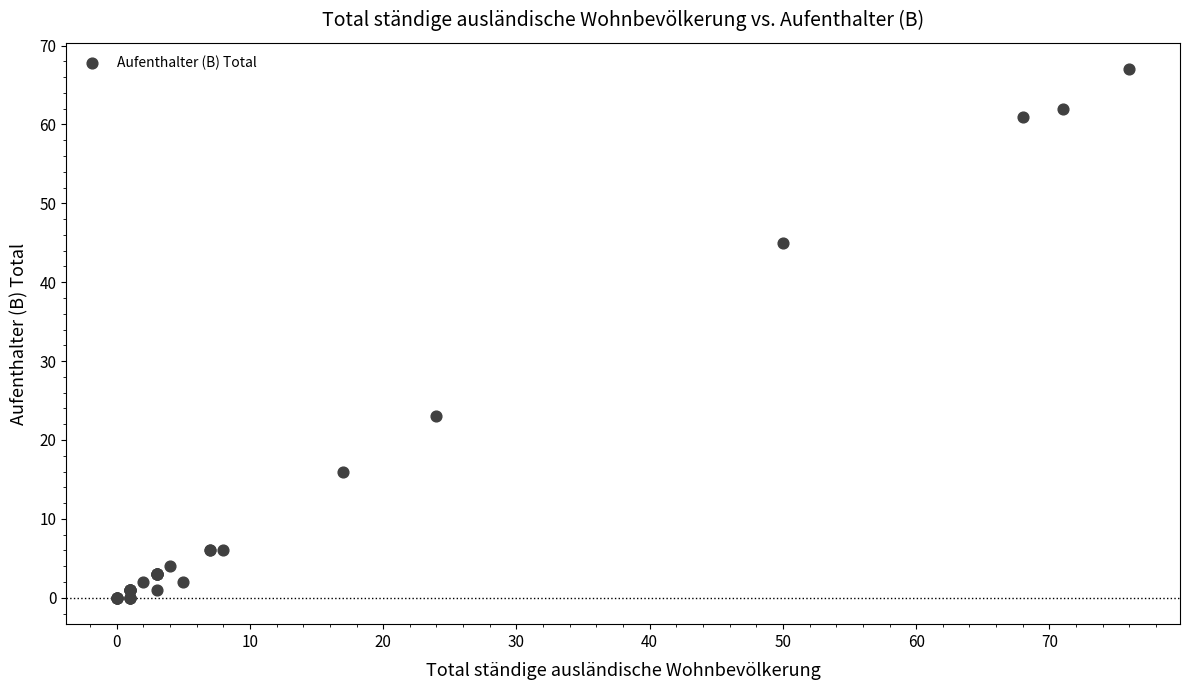

What Y value in the scatter plot is closest to 33?

23